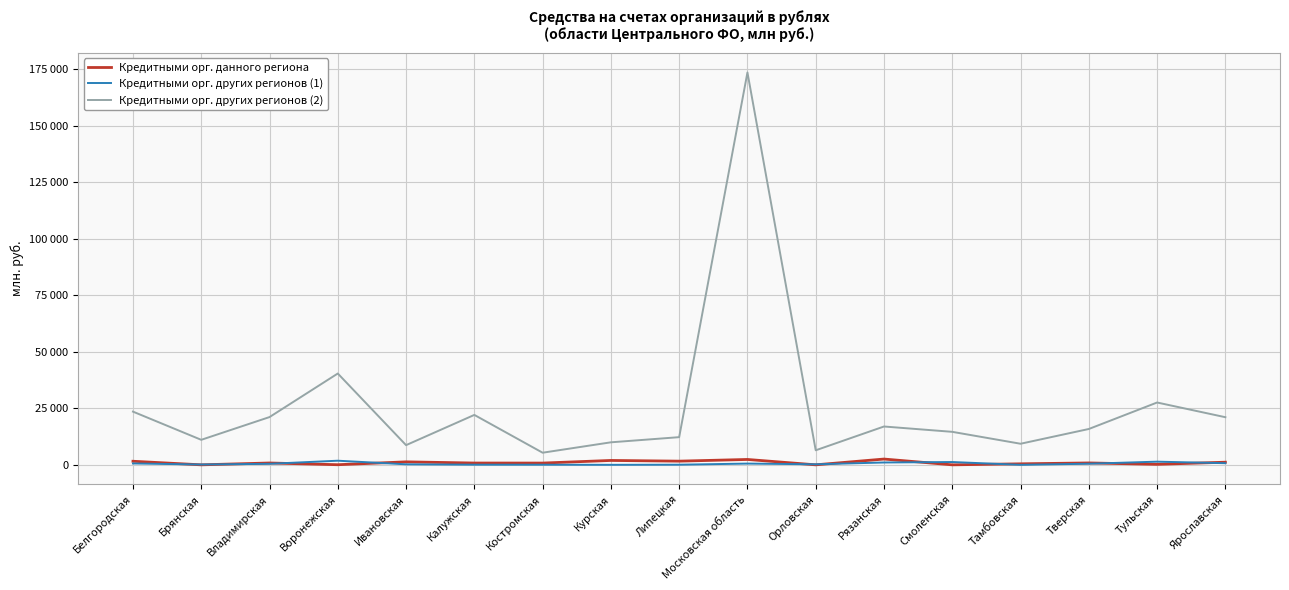

Which category has the highest value across all series?

Московская область